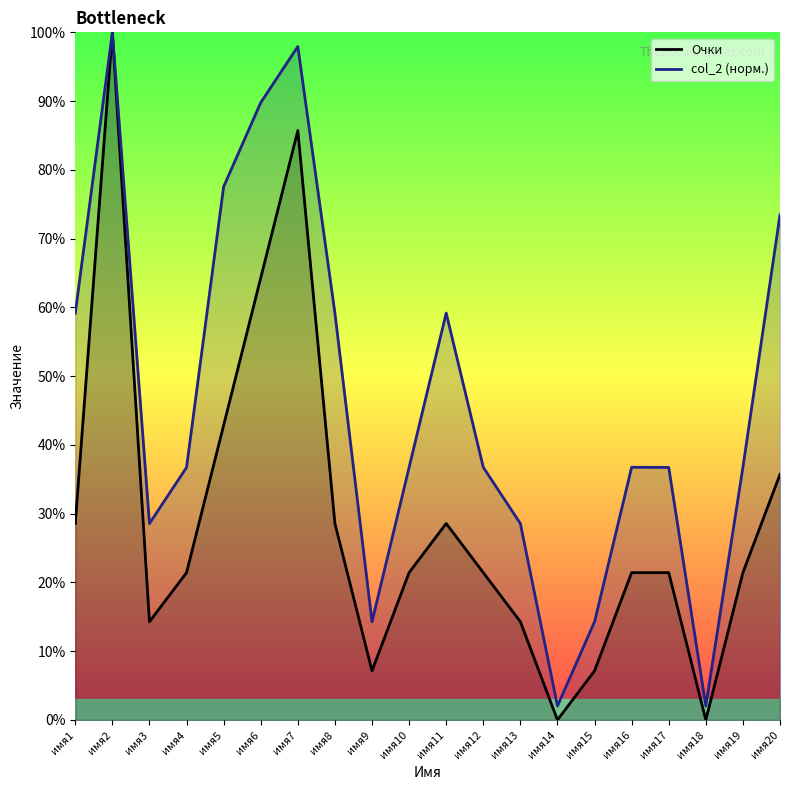

Where does the col_2 (норм.) series first go above 36?

имя1